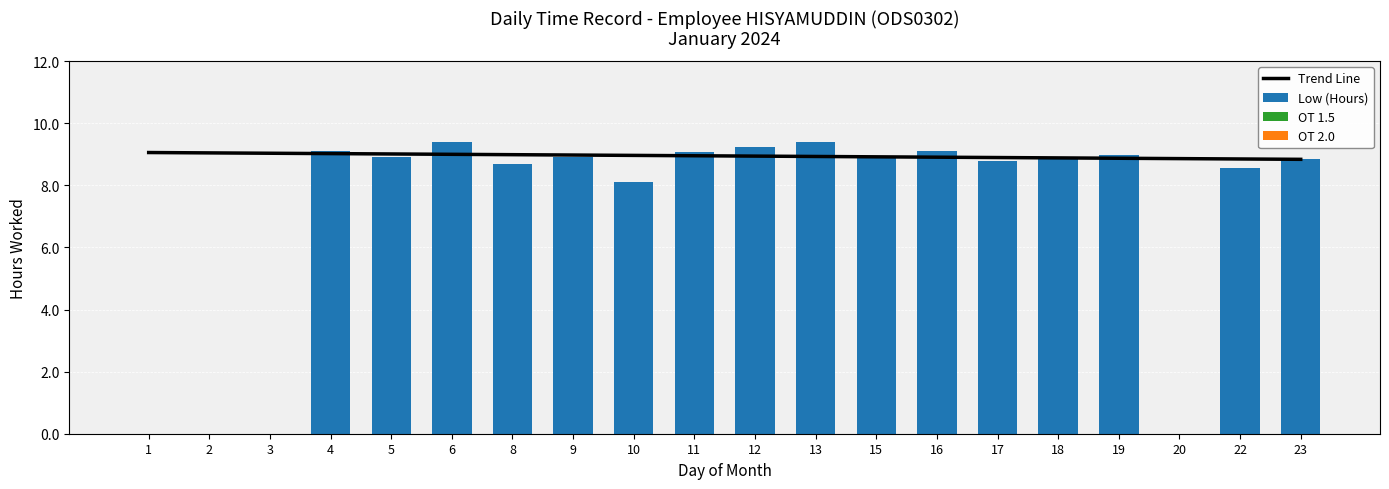

What is the total value across all series at 18?

8.9